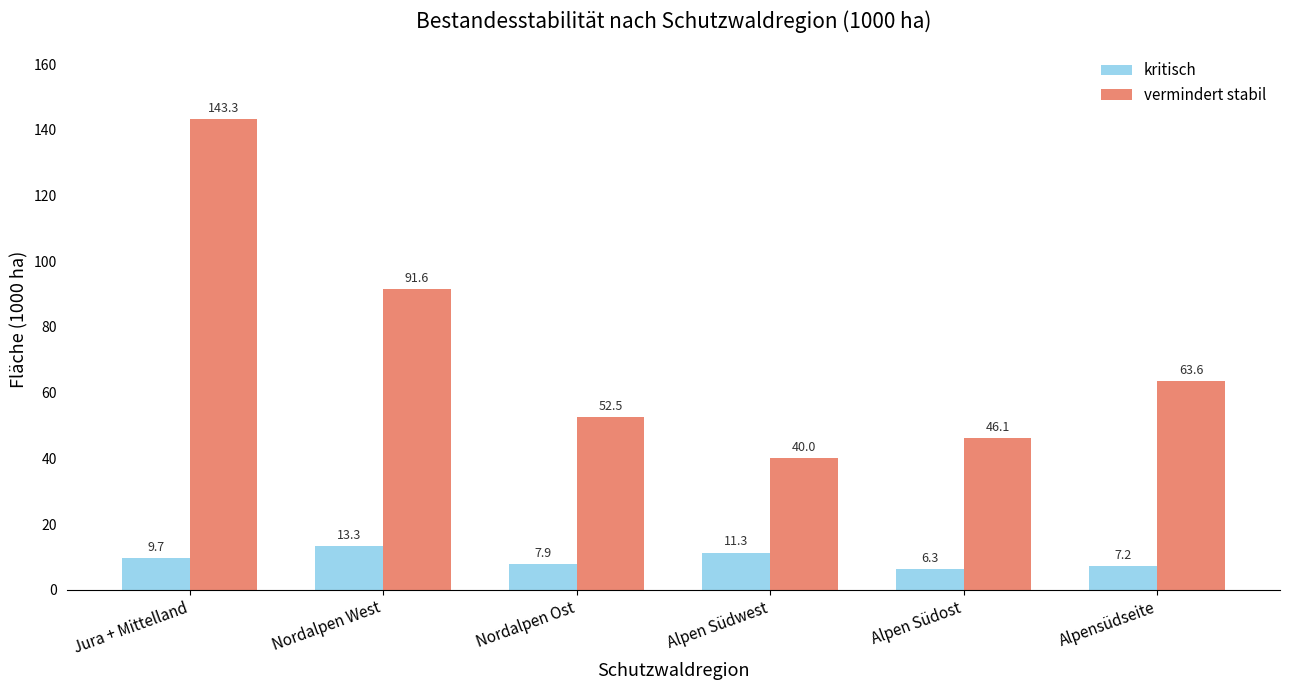

What position from the left is Nordalpen Ost?

3